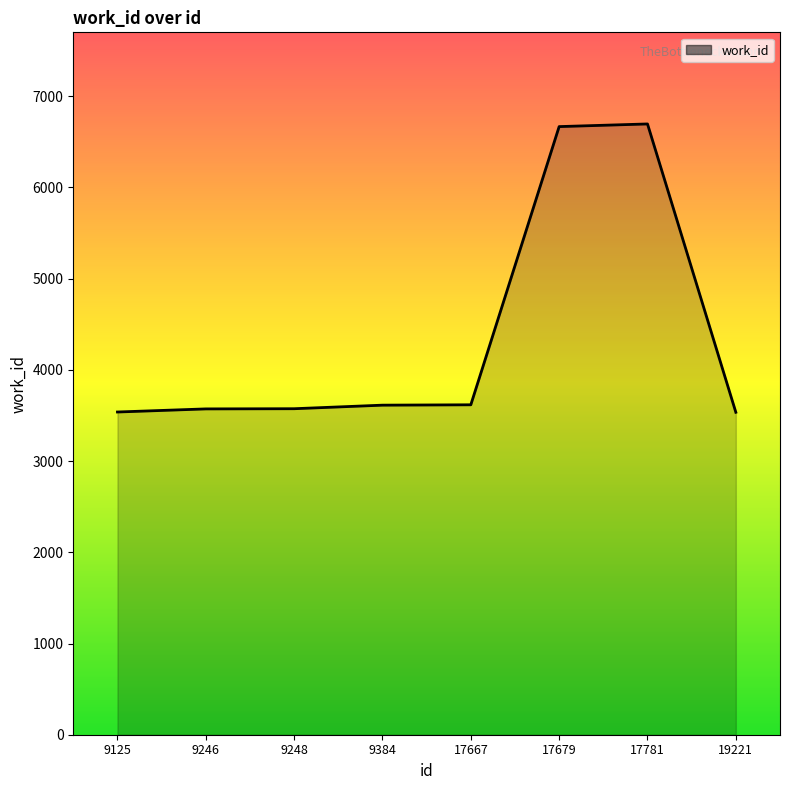

True or false: the data has more than 0 interior local peaks.

True